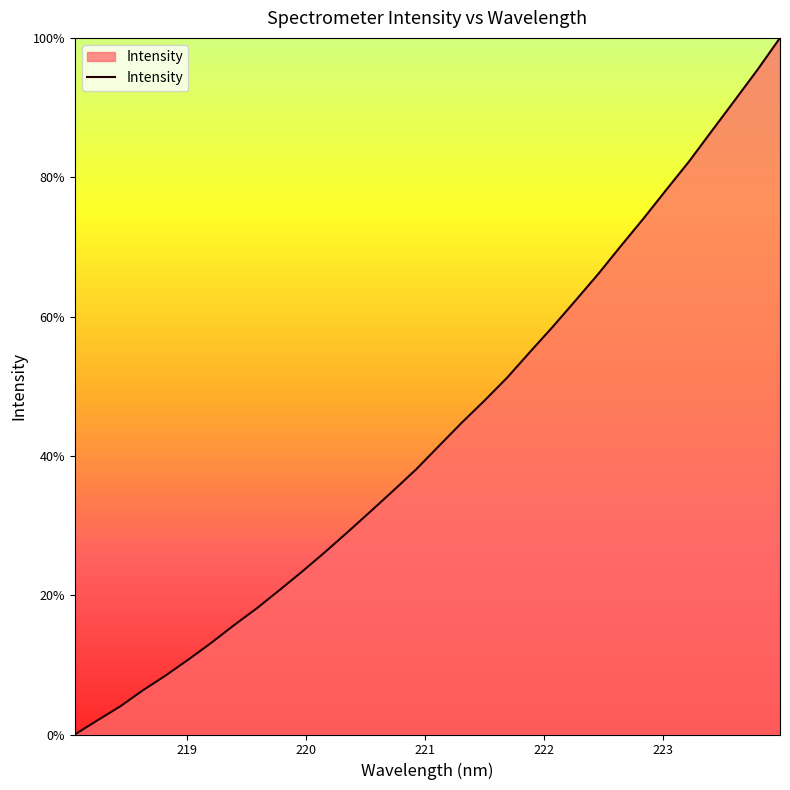

How many lines are shown in the chart?

1